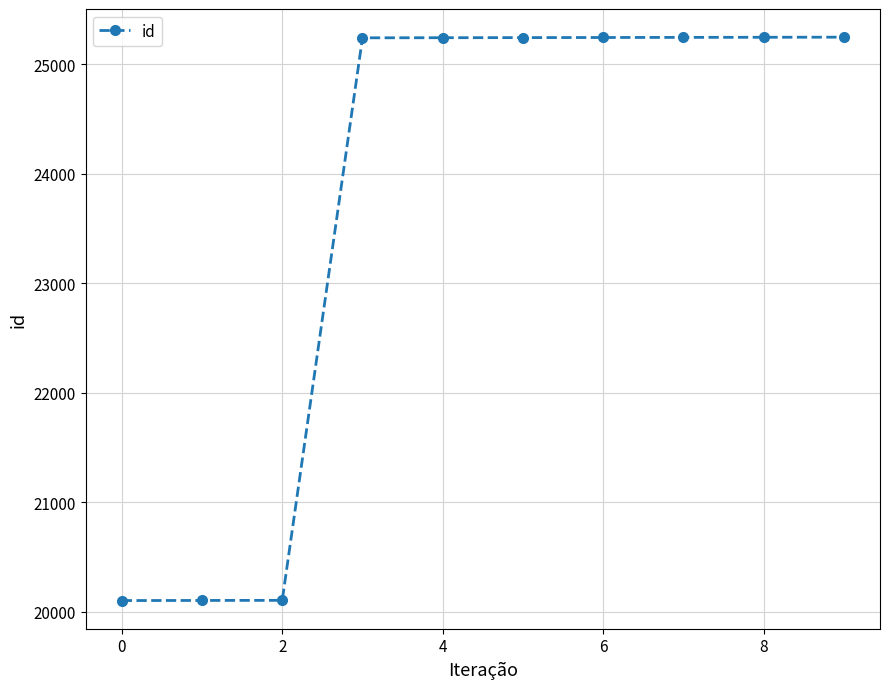

What is the value of the 8th point from the left?

25243